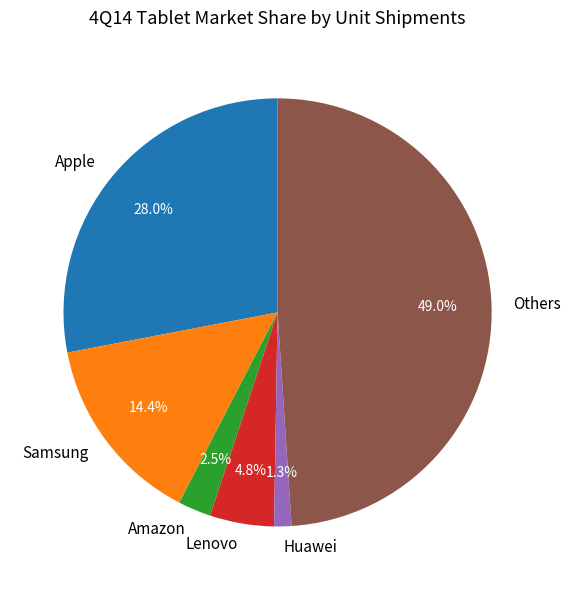

Which category has the biggest portion of the pie?

Others